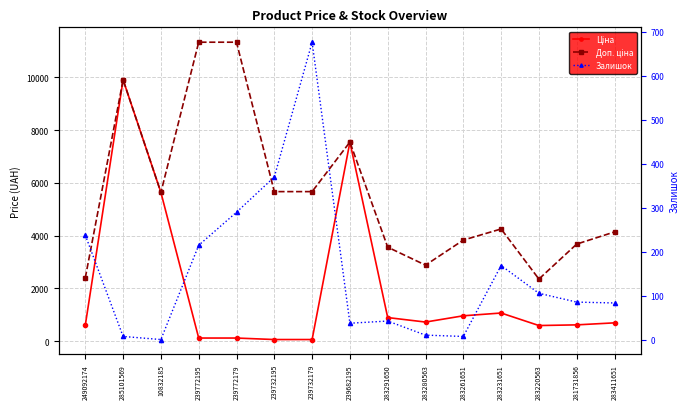

At which label does Залишок reach its peak?

239732179